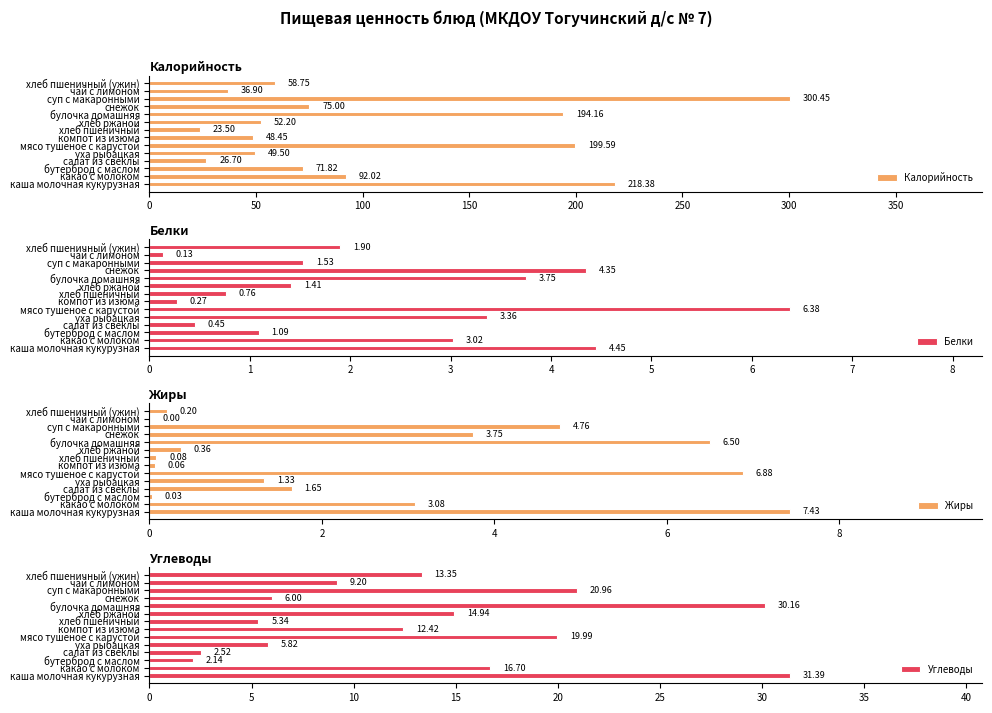

Which category has the highest value in the Белки series?

мясо тушеное с капустой